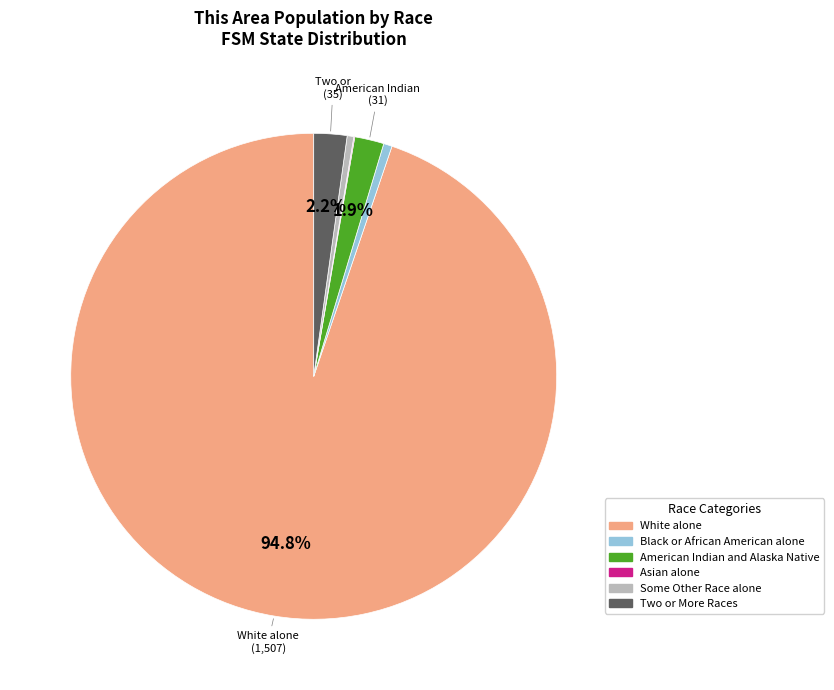

Is there any slice that represents more than half of the pie?

Yes